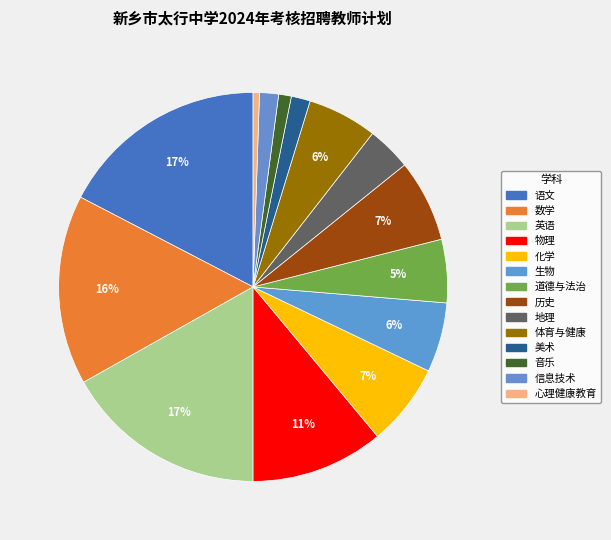

How many slices are in this pie chart?

14